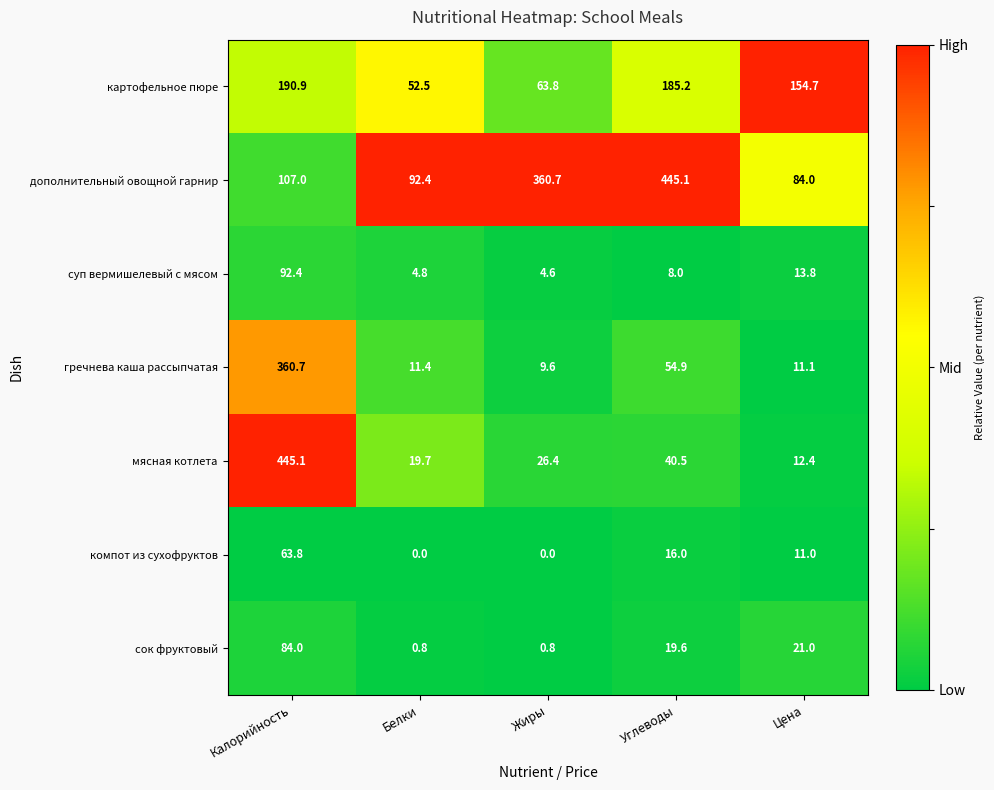

What is the average value of the мясная котлета series?

108.8